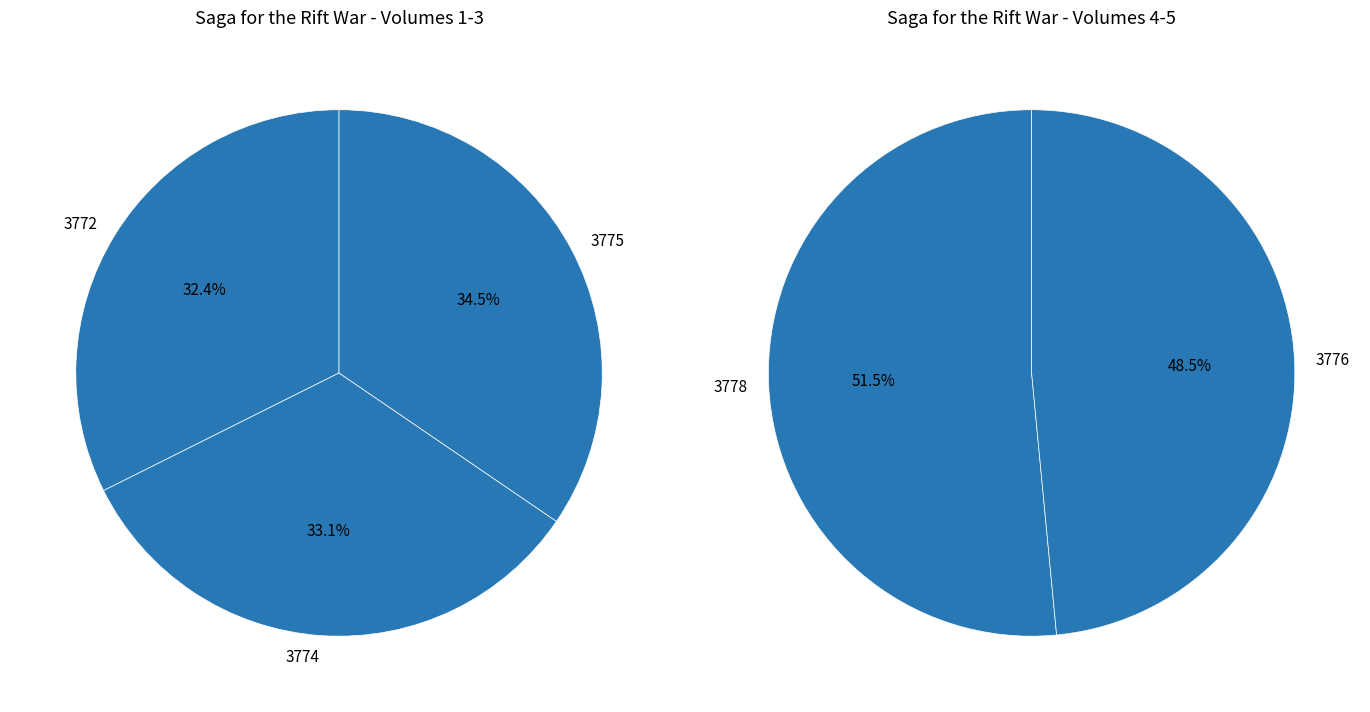

Which category has the smallest portion of the pie?

3772